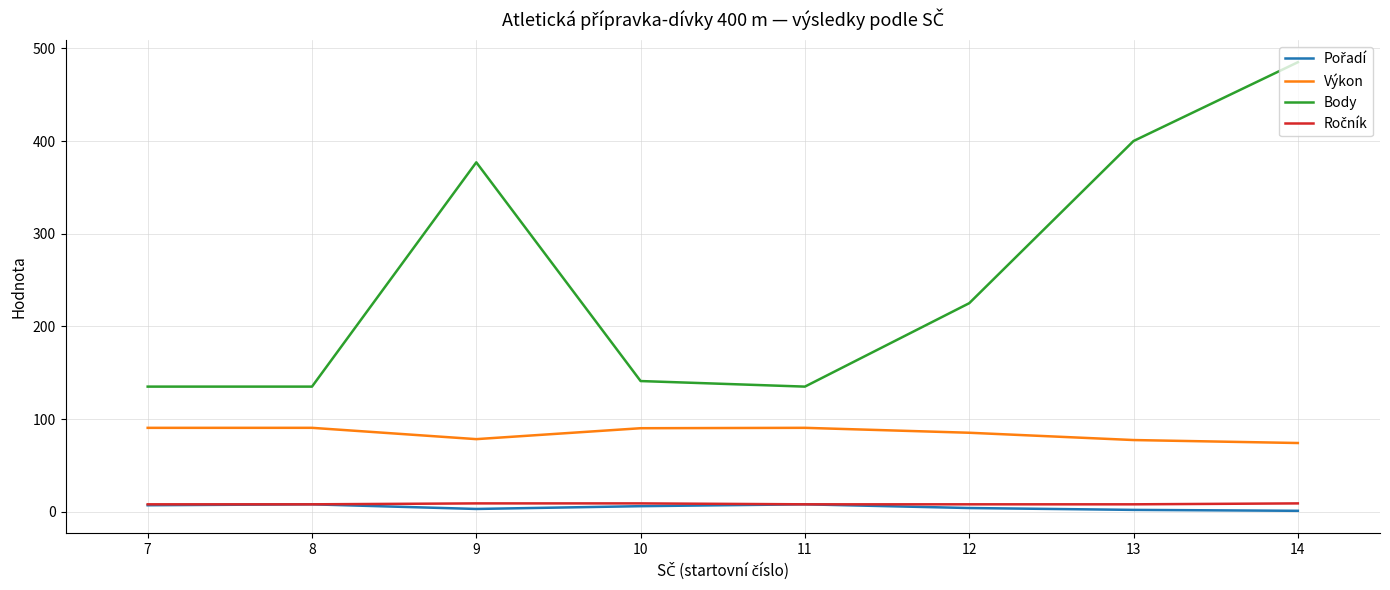

What is the average value of the Body series?

254.1